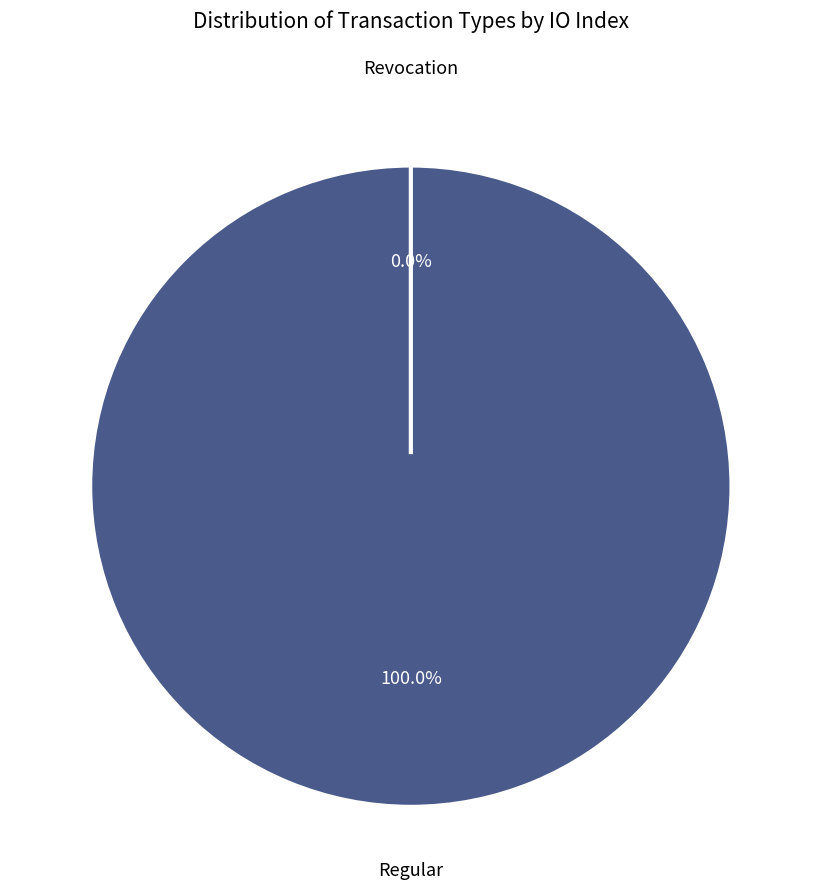

What is the majority slice?

Regular